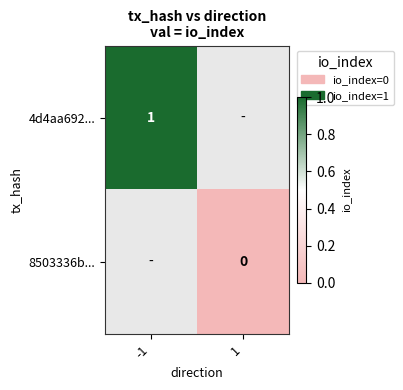

The value of 4d4aa692... at -1 is 0. True or false?

False